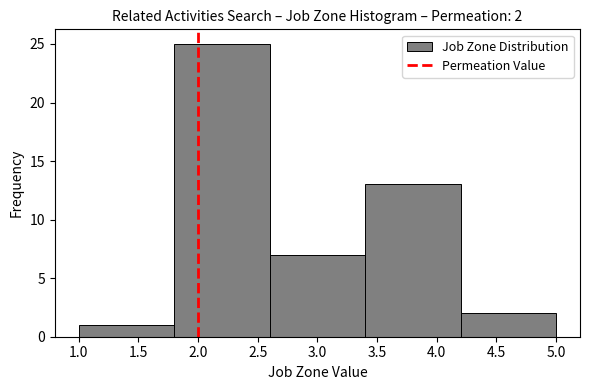

Over which range of the x-axis is the bar tallest?

1.8 to 2.6